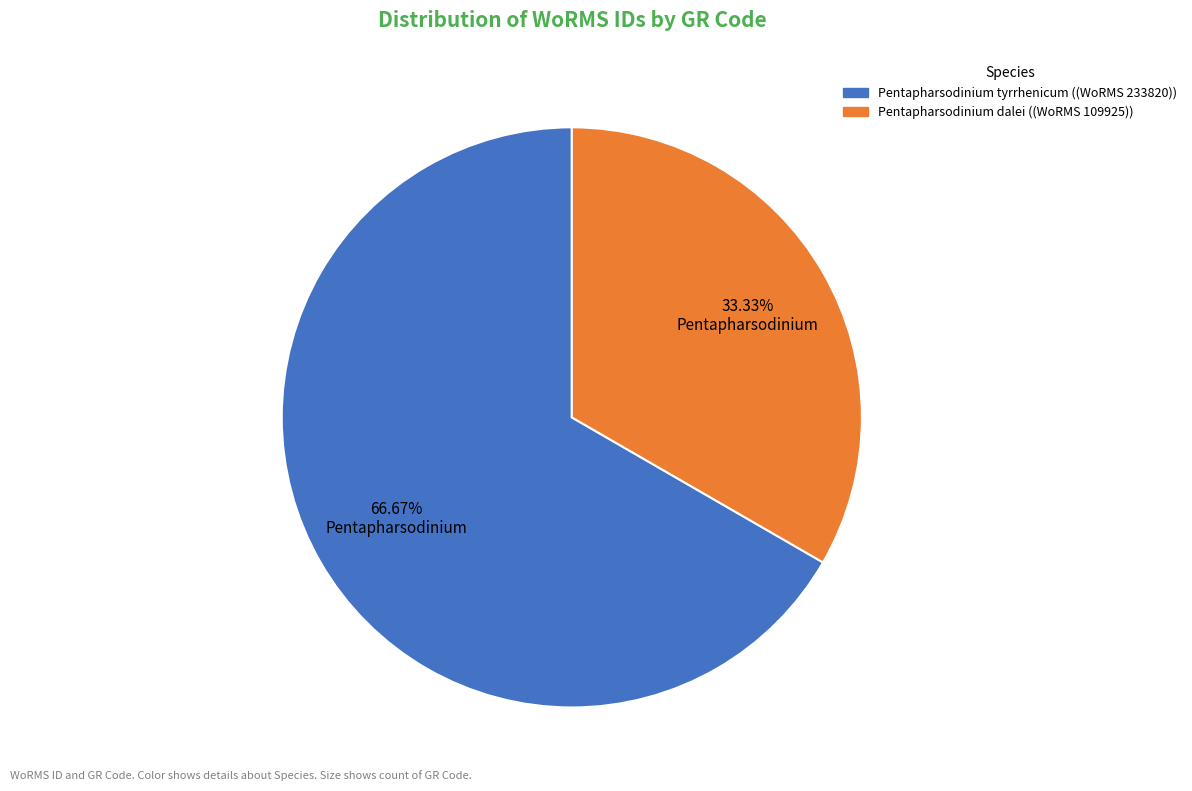

Is there a majority slice in this chart?

Yes